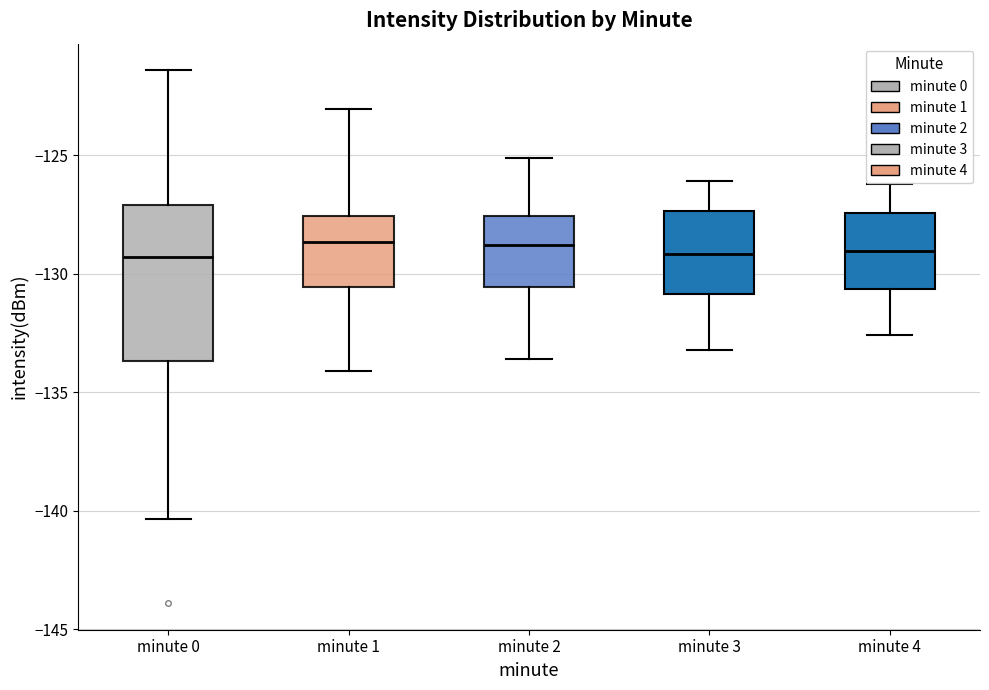

Reading left to right, transcribe this box plot: for each box, give where its median line is, the range the box spans, and where its two whiskers end, as read against the y-axis. The values are not printed on the chart, so give them approximately, as read against the axis.

minute 0: median -129.5, box -133.5 to -127.0, whiskers -140.5 to -121.5
minute 1: median -128.5, box -130.5 to -127.5, whiskers -134.0 to -123.0
minute 2: median -129.0, box -130.5 to -127.5, whiskers -133.5 to -125.0
minute 3: median -129.0, box -131.0 to -127.5, whiskers -133.0 to -126.0
minute 4: median -129.0, box -130.5 to -127.5, whiskers -132.5 to -126.0